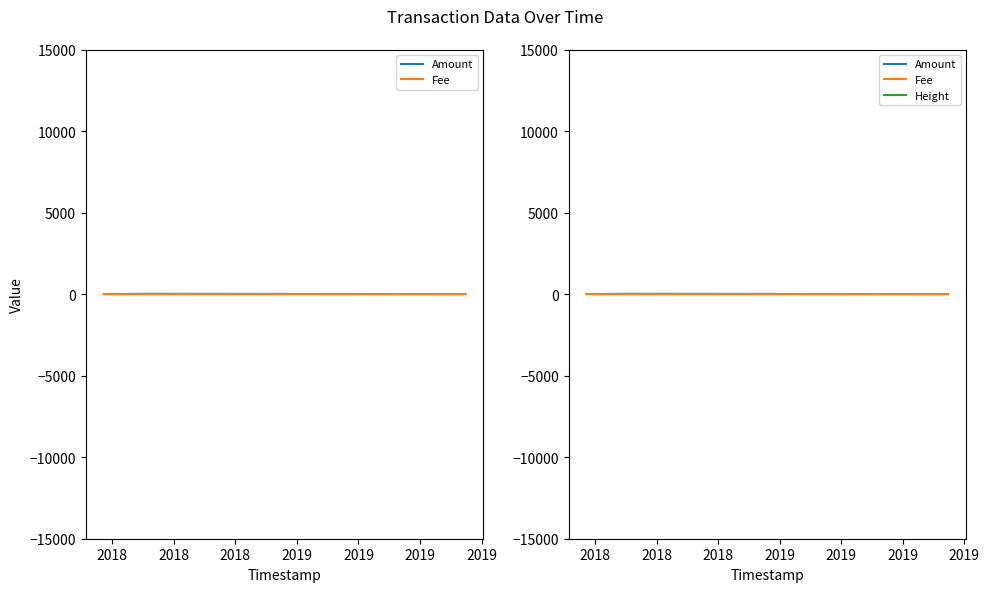

What are all the series names shown in the legend?

Amount, Fee, Height